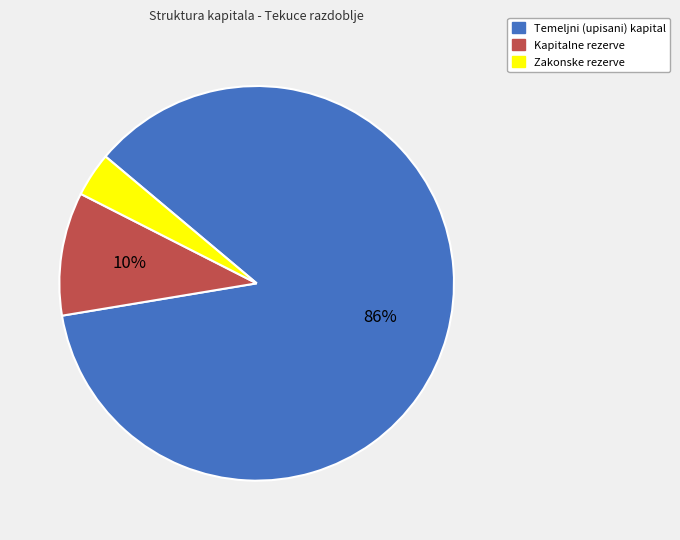

To the nearest percent, what is the average slice percentage?

33%